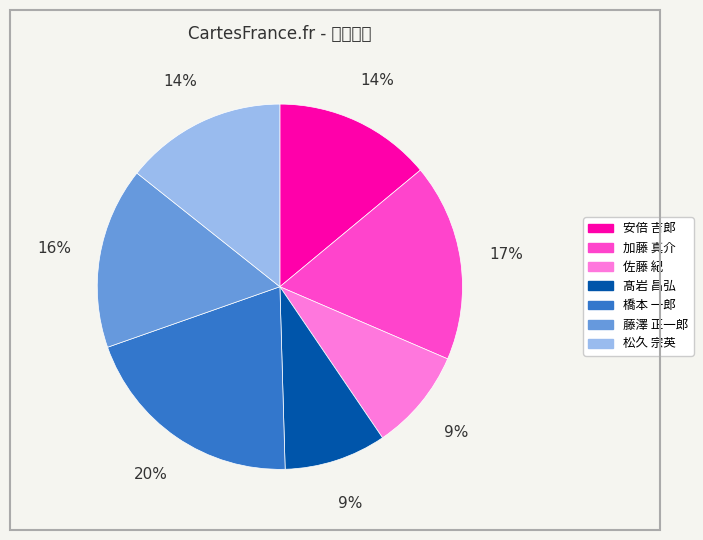

Which slice is the largest?

橋本 一郎